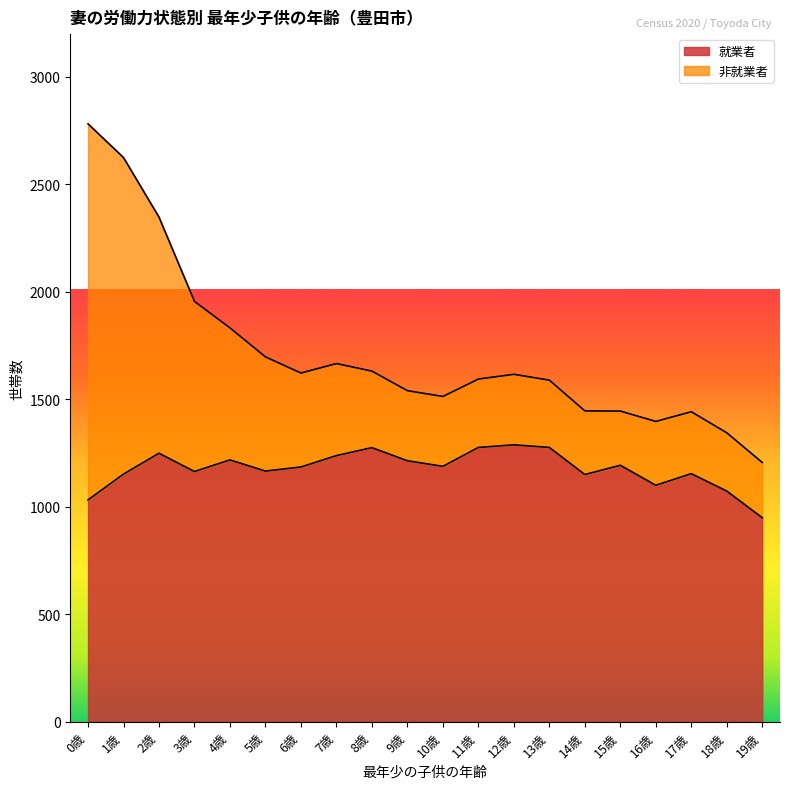

Does the chart have visible grid lines?

No